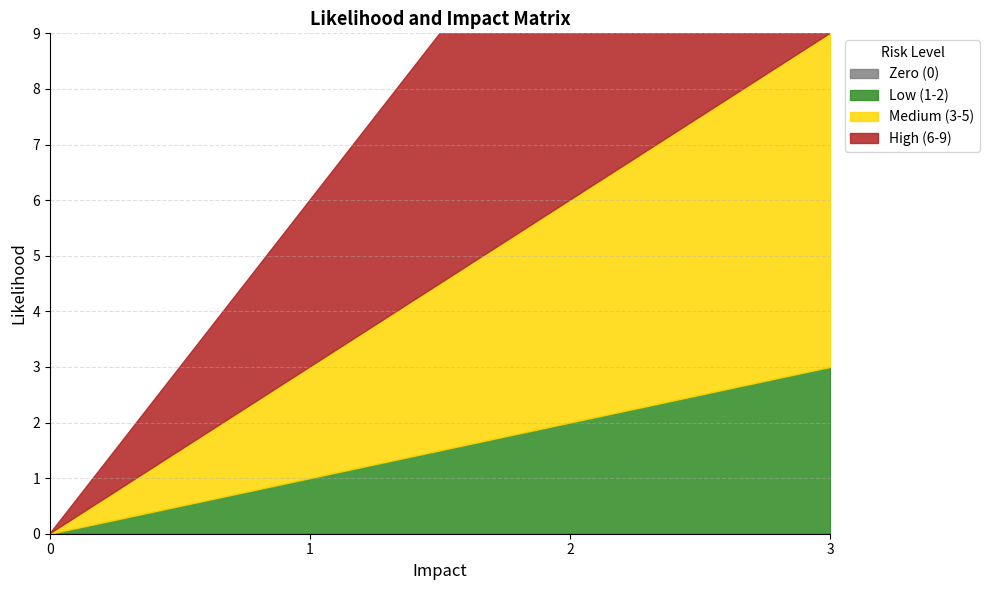

True or false: Medium (3-5) and Low (1-2) intersect in this chart.

False